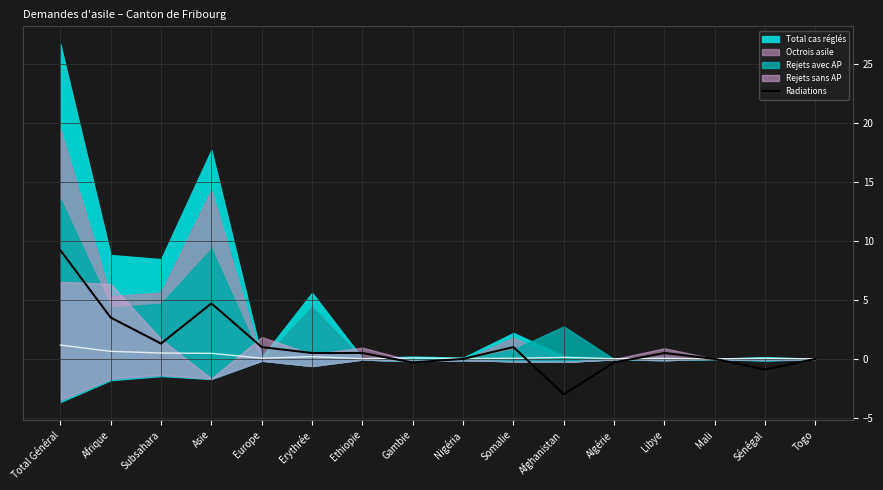

At which label does the data first exceed 0?

Total Général